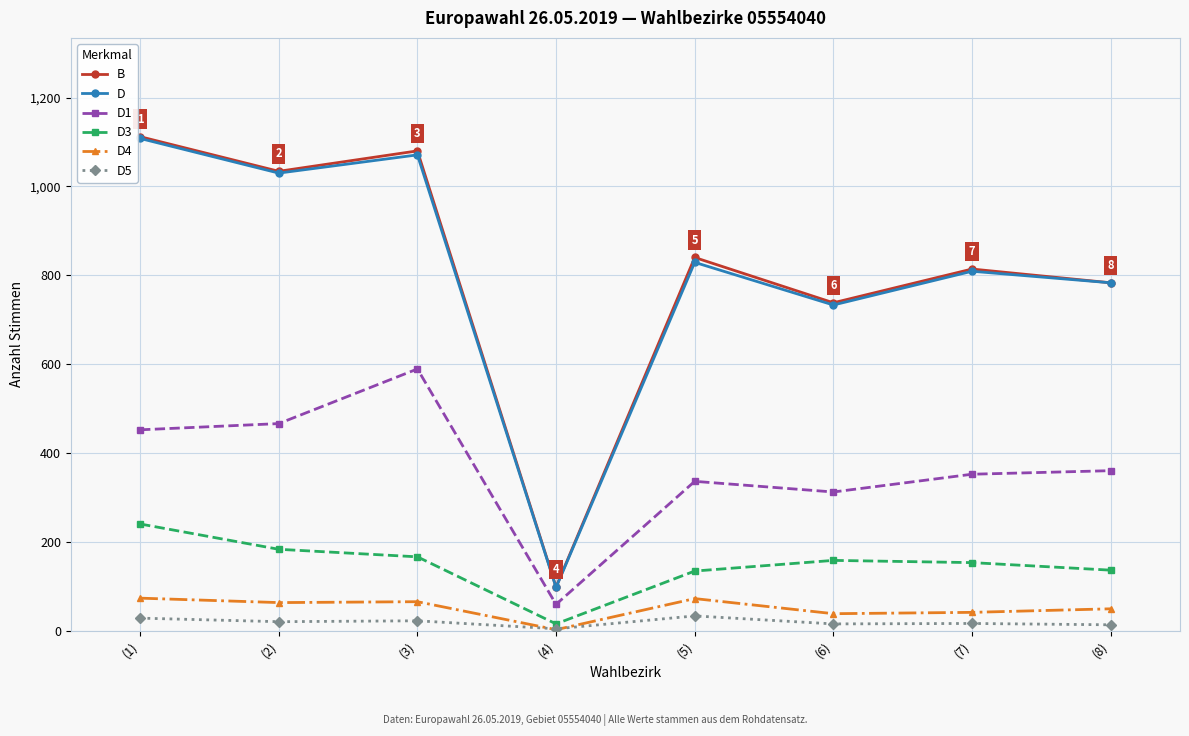

The value of D1 at (1) is 452. True or false?

True